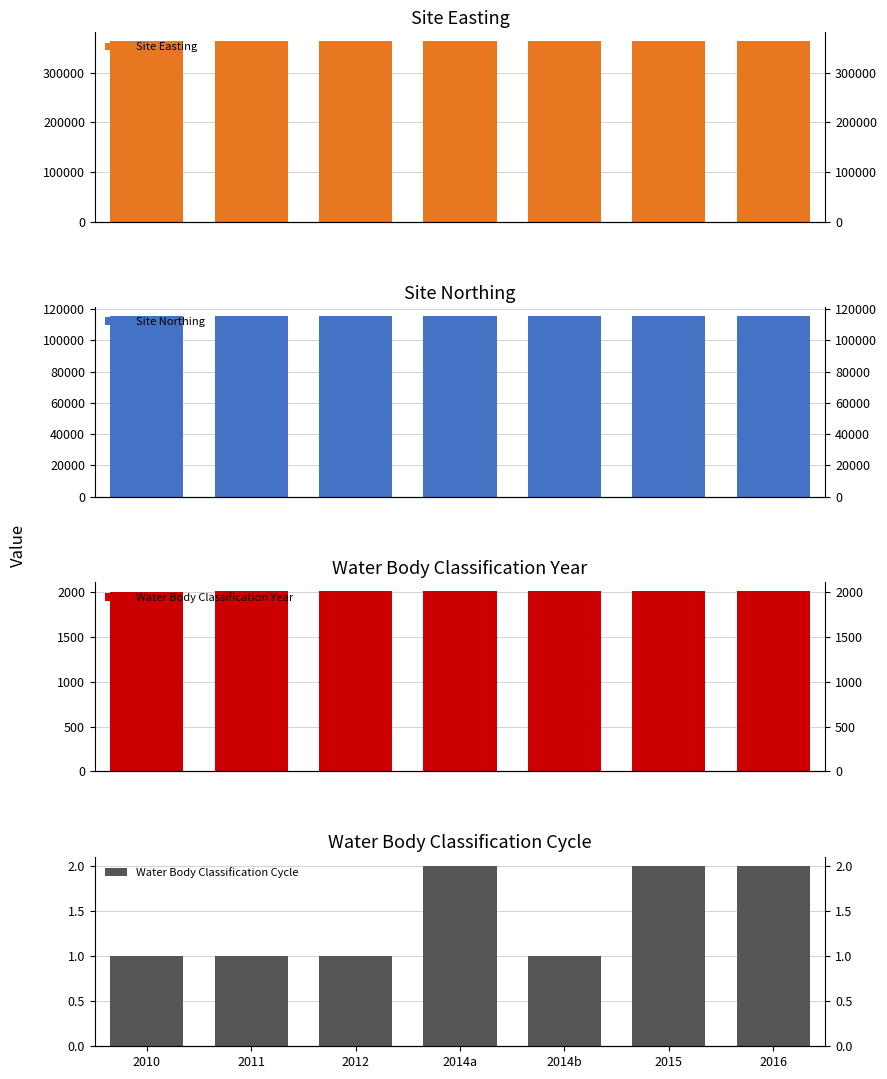

Reading right to left, what are all the values shown in this chart?

Site Easting: 2016=363200	2015=363200	2014b=363200	2014a=363200	2012=363200	2011=363200	2010=363200
Site Northing: 2016=115400	2015=115400	2014b=115400	2014a=115400	2012=115400	2011=115400	2010=115400
Water Body Classification Year: 2016=2016	2015=2015	2014b=2014	2014a=2014	2012=2012	2011=2011	2010=2010
Water Body Classification Cycle: 2016=2	2015=2	2014b=1	2014a=2	2012=1	2011=1	2010=1